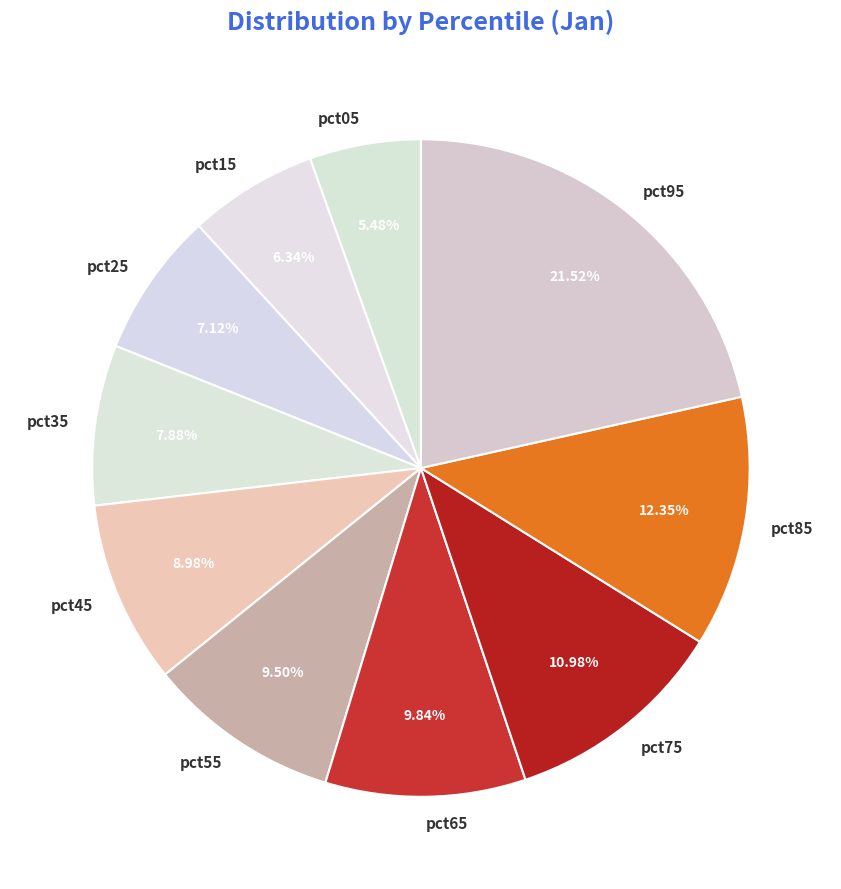

What is the total percentage of pct45 and pct35?

16.9%